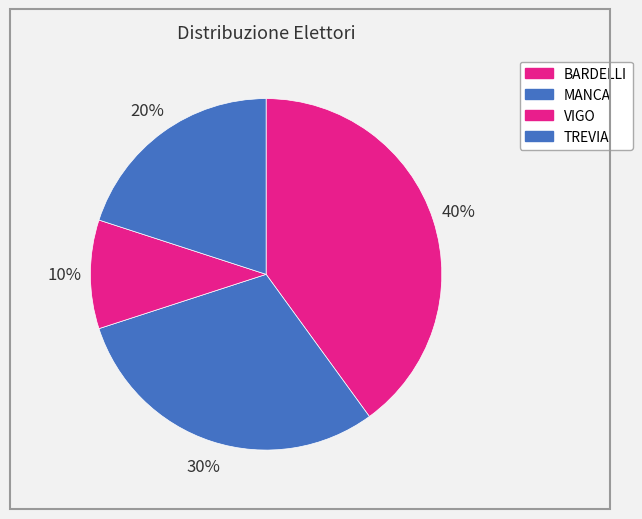

Count the number of slices in the pie.

4